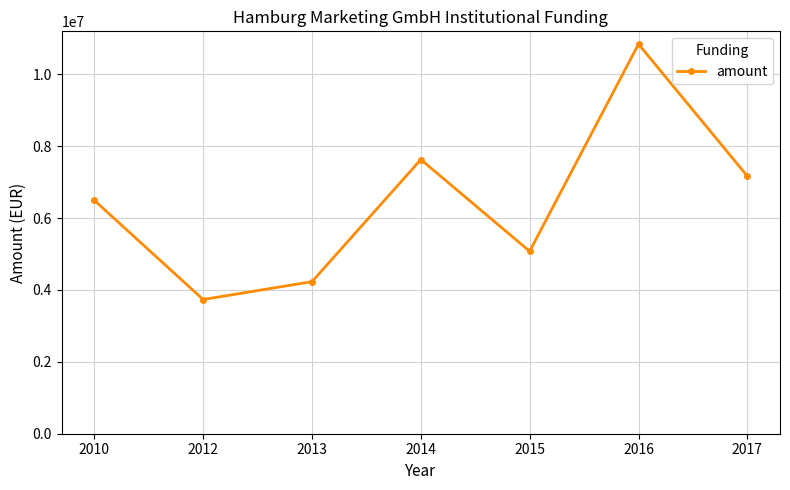

At which category does the chart reach its peak across all series?

2016